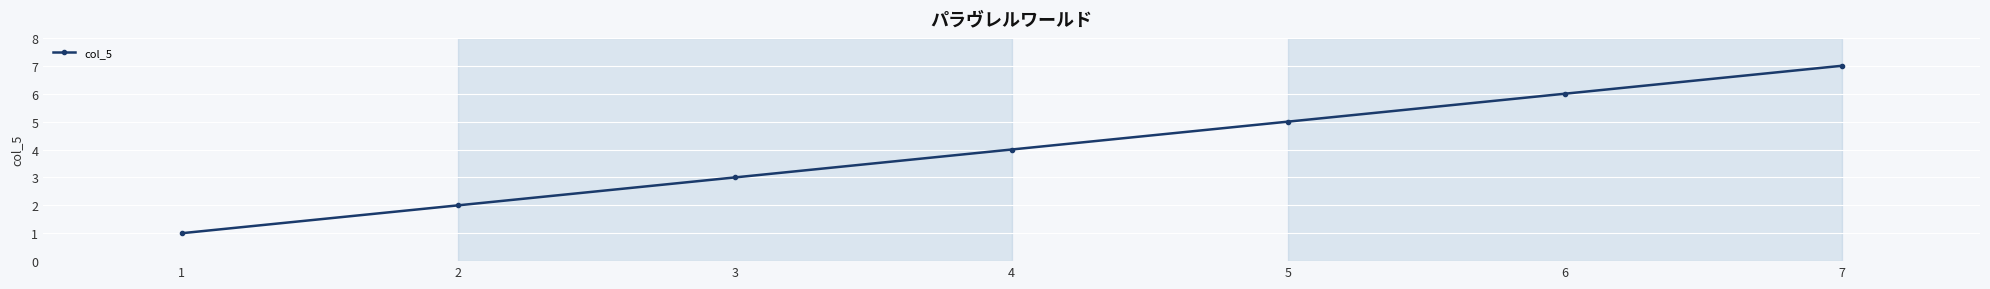

What is the value of the 6th point from the left?

6